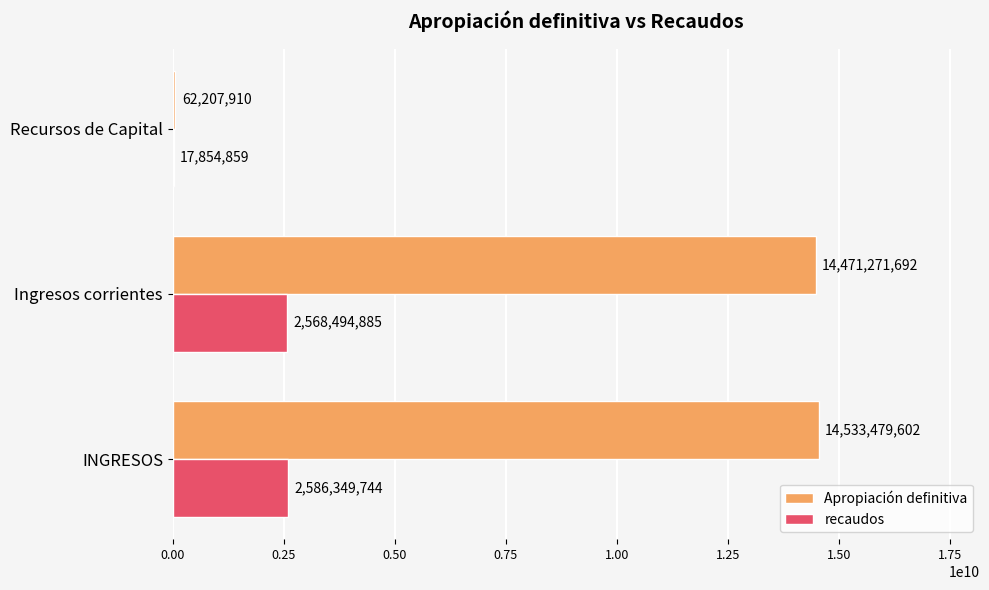

What is the sum of all recaudos values?

5172699488